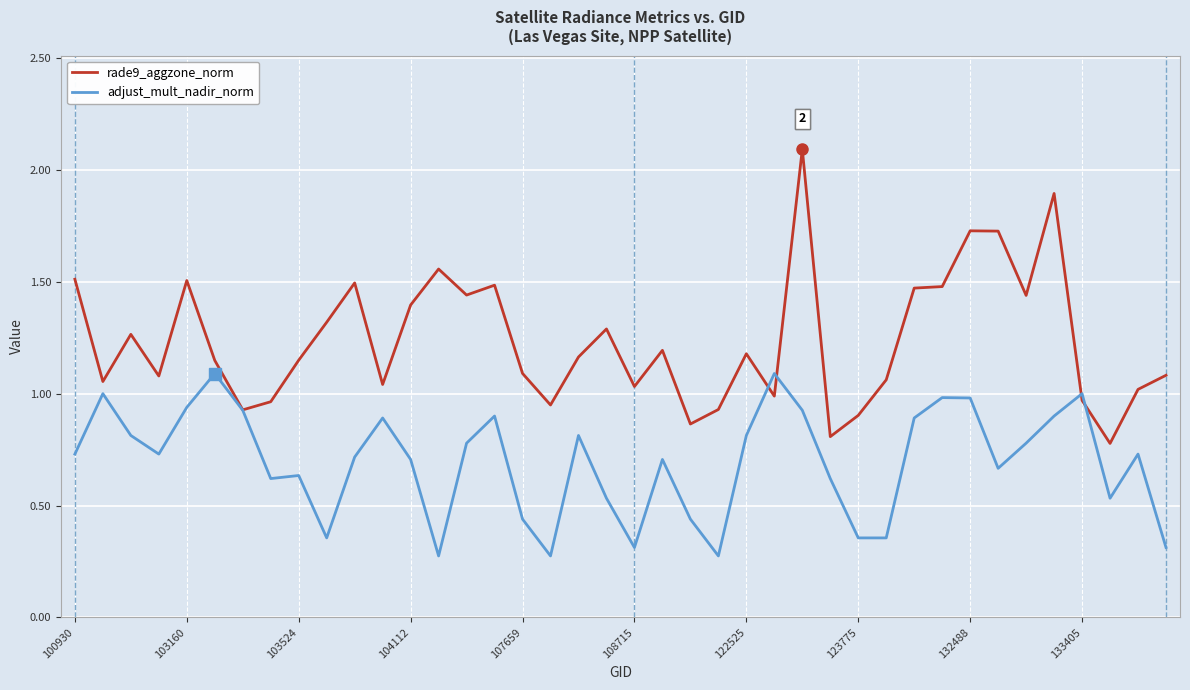

List the series in order of their overall mean, lowest first.

adjust_mult_nadir_norm, rade9_aggzone_norm